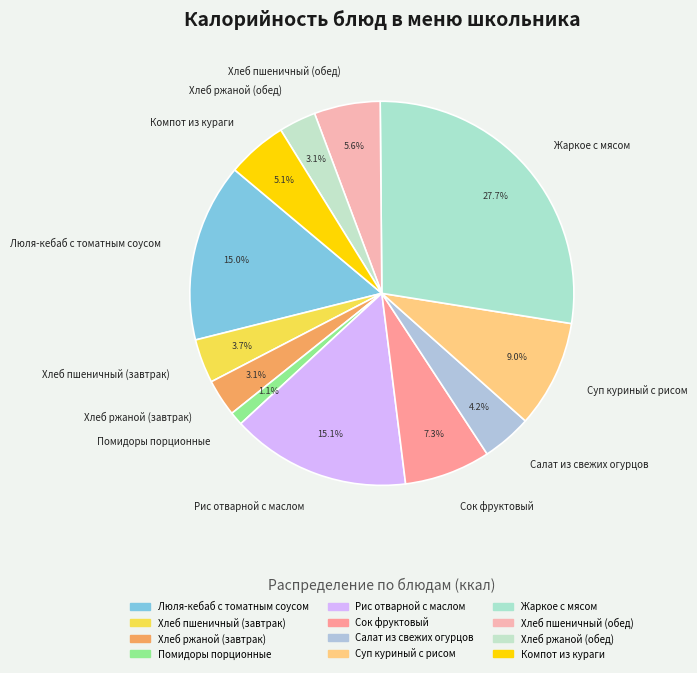

Between Жаркое с мясом and Люля-кебаб с томатным соусом, which is larger?

Жаркое с мясом